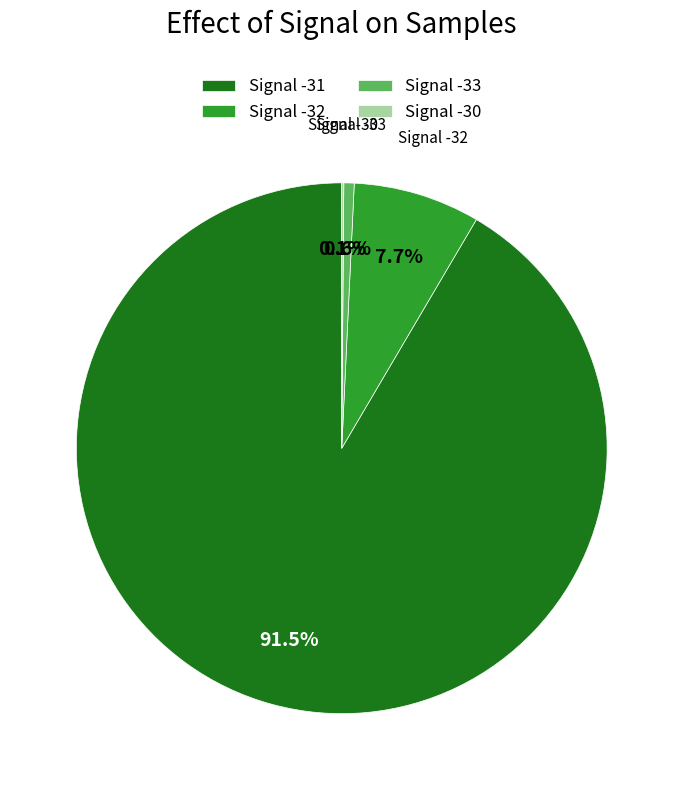

What is the largest slice in the pie chart?

Signal -31